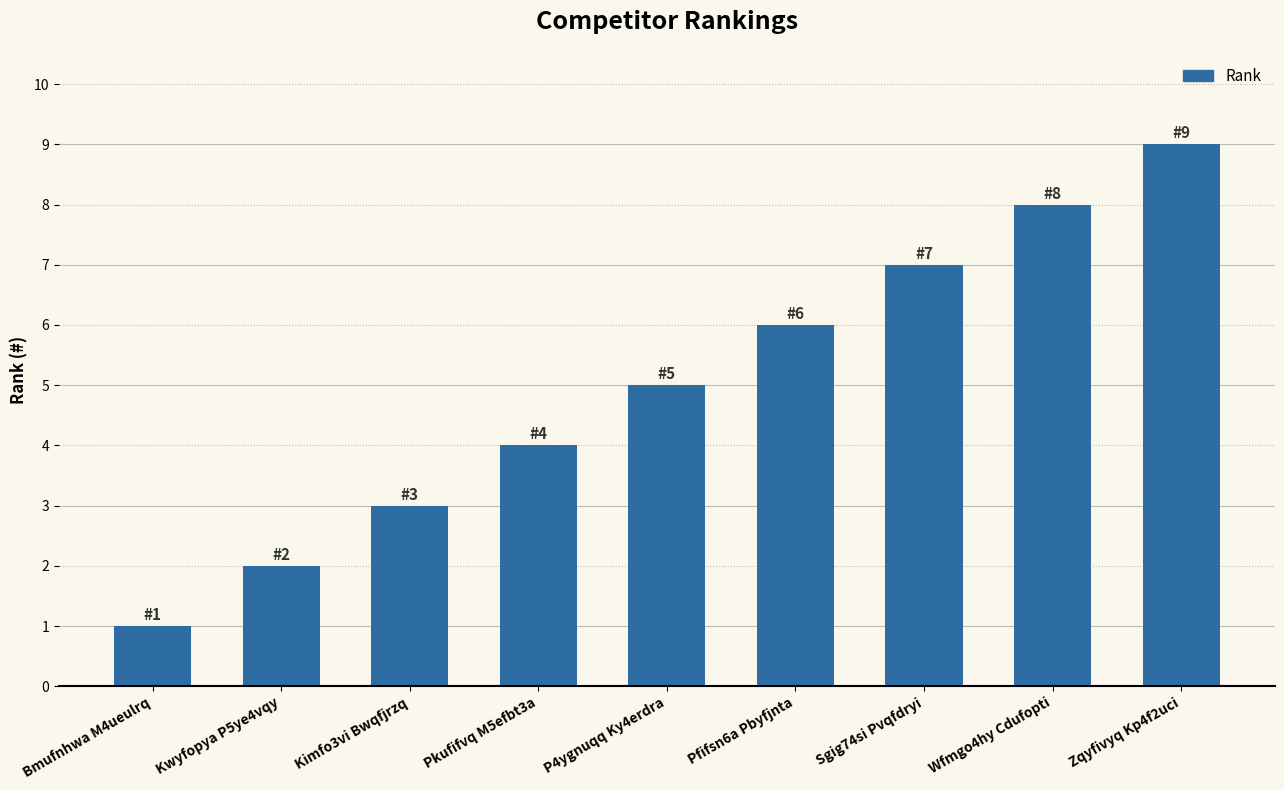

How many categories are shown in the chart?

9